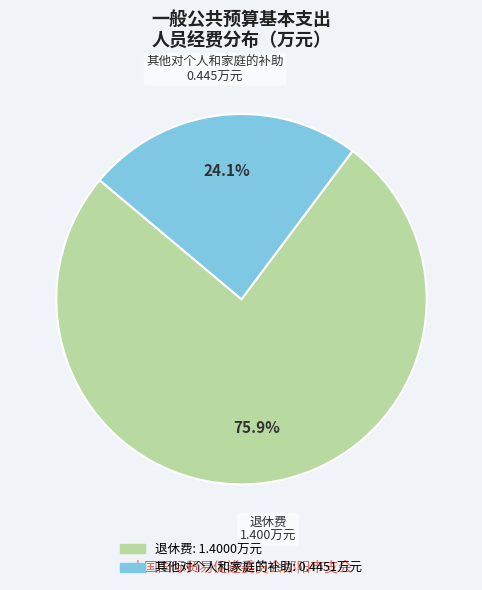

Rank the categories by value from lowest to highest.

其他对个人和家庭的补助, 退休费